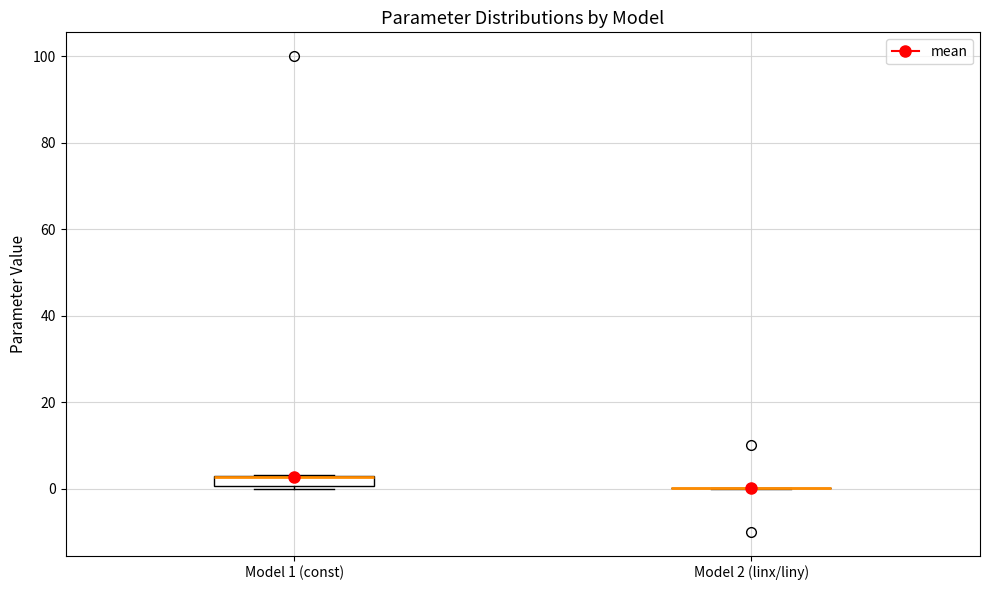

Comparing the boxes themselves (not the whiskers), which one is the tallest?

Model 1 (const)